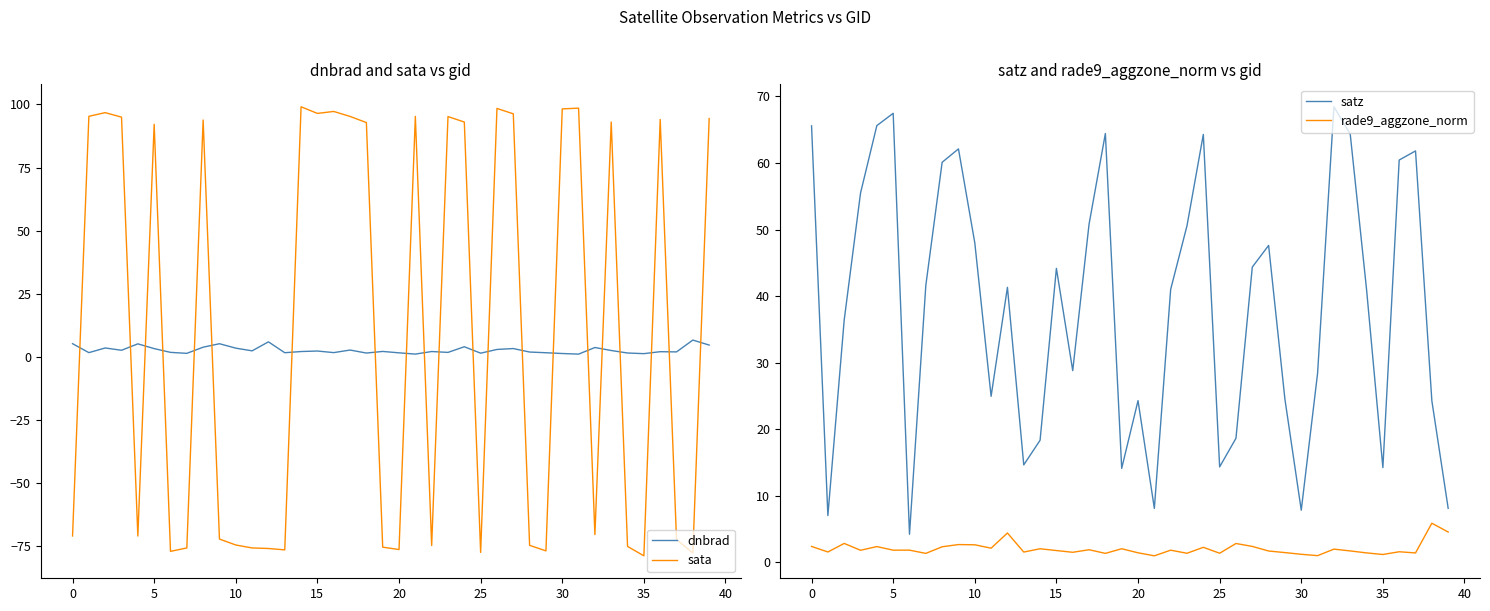

What are all the series names shown in the legend?

dnbrad, sata, satz, rade9_aggzone_norm